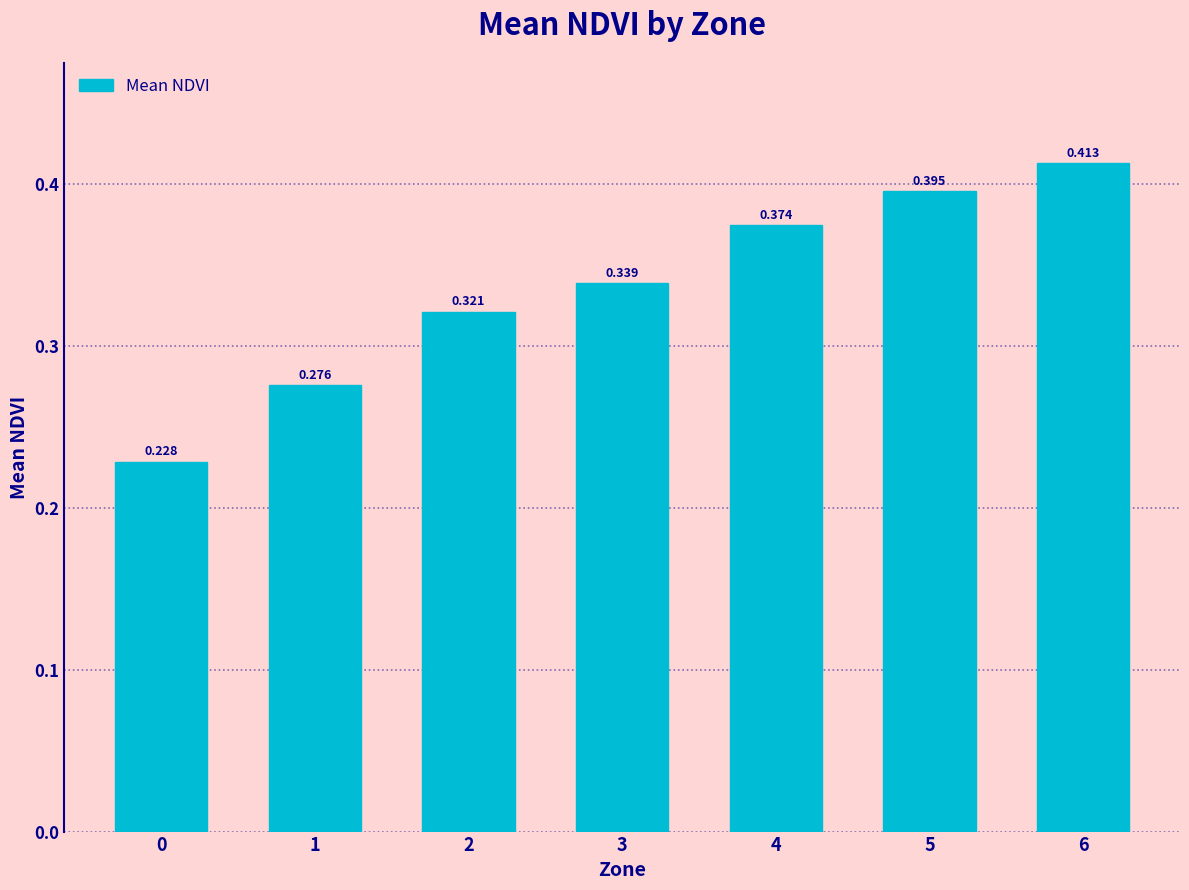

The chart shows a value of 0.1 at 0. True or false?

False